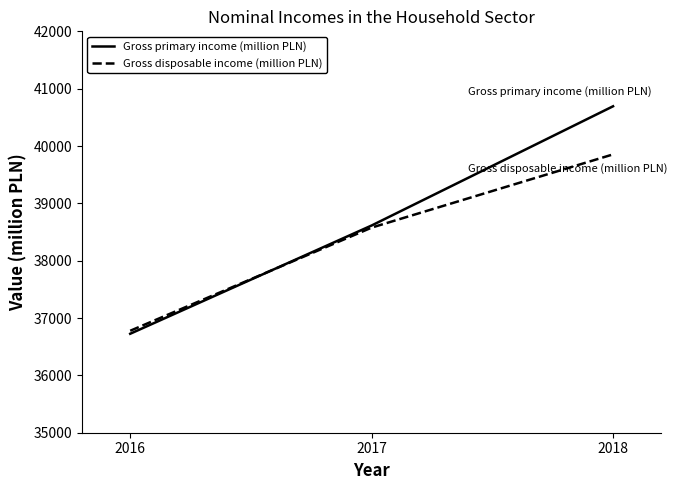

What is the difference between the Gross primary income (million PLN) values at 2018 and 2017?

2079